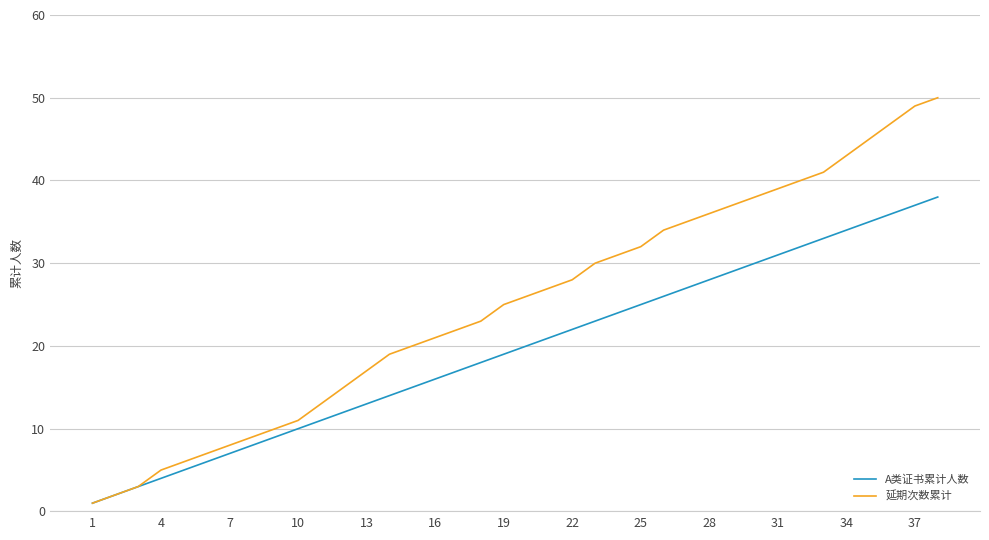

Which series has the largest total across all categories?

延期次数累计